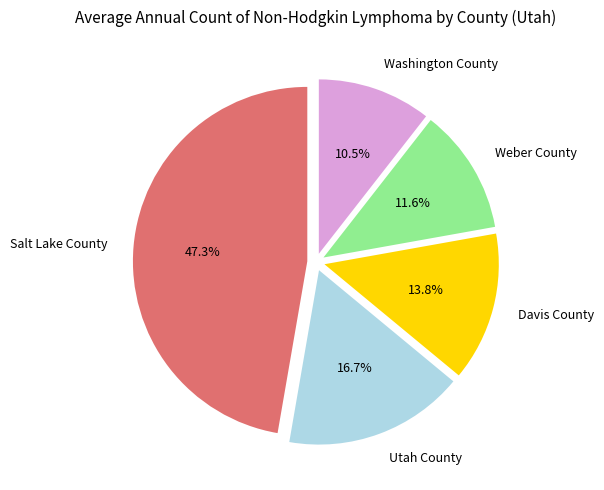

What is the largest slice in the pie chart?

Salt Lake County